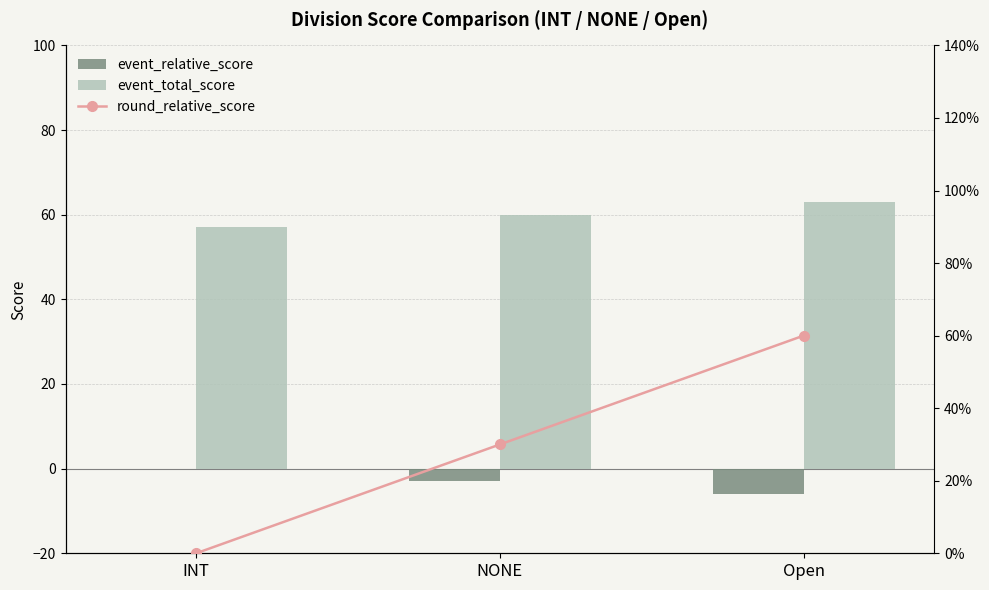

How many data points in event_total_score are less than 60?

1